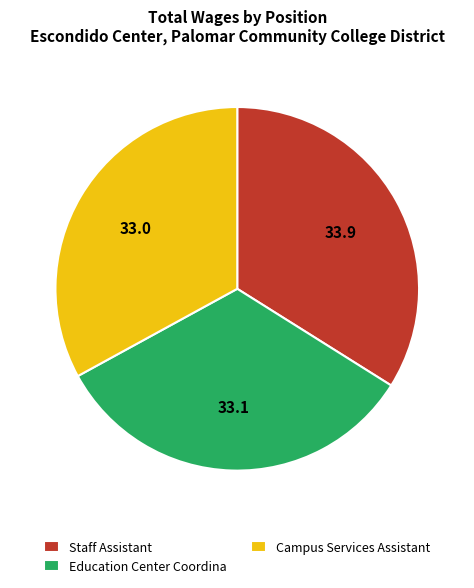

Is Education Center Coordina the majority of the pie?

No